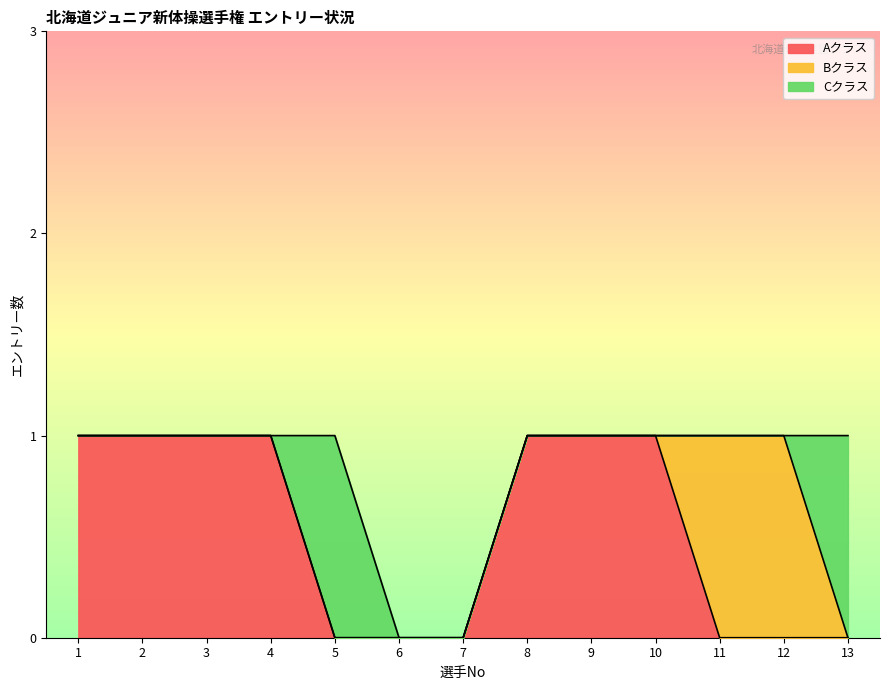

At which label is Cクラス closest to 0?

1